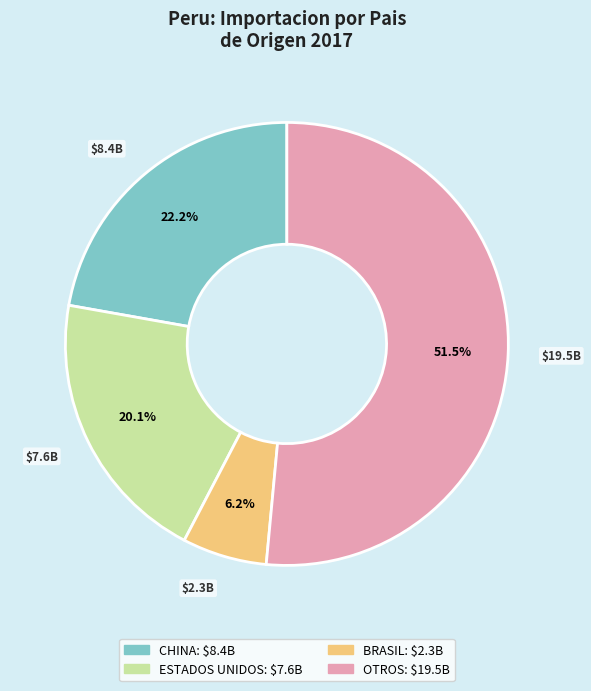

Is there a majority slice in this chart?

Yes